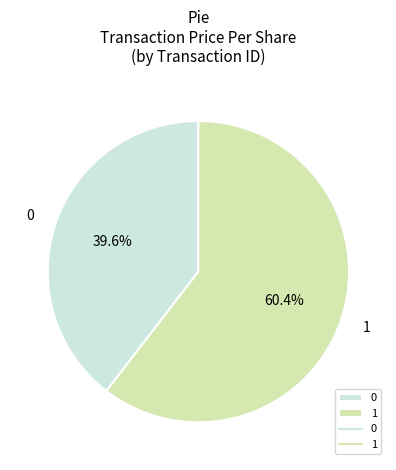

To the nearest percent, what is the combined percentage of 0 and 1?

100%